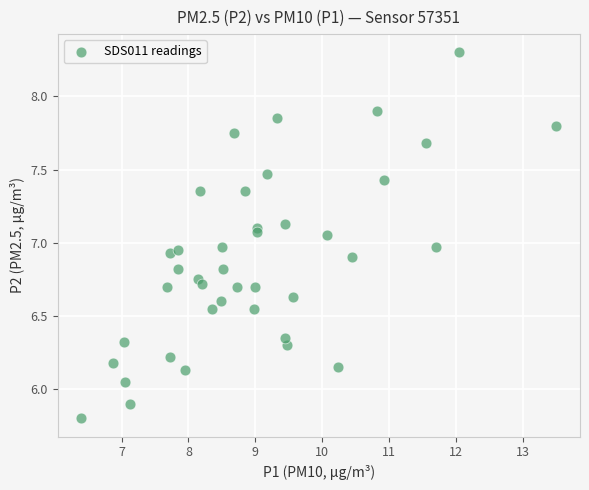

What is the range of Y values (max minus min)?

2.5